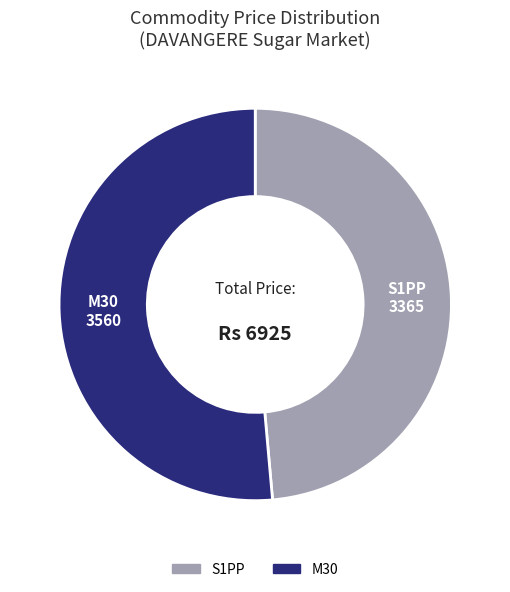

Rank the categories by value from highest to lowest.

M30, S1PP